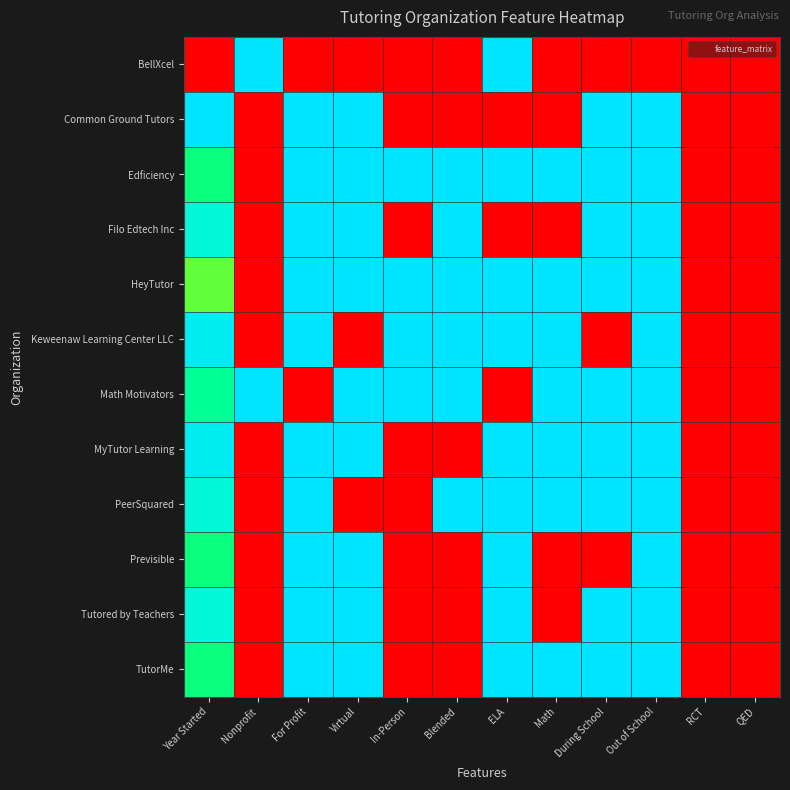

What is the spread (max minus min) of values at Out of School?

1.0